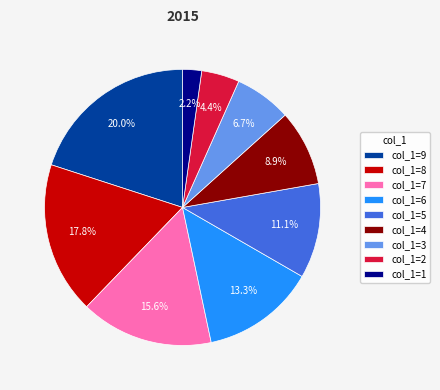

Between col_1=1 and col_1=2, which is larger?

col_1=2